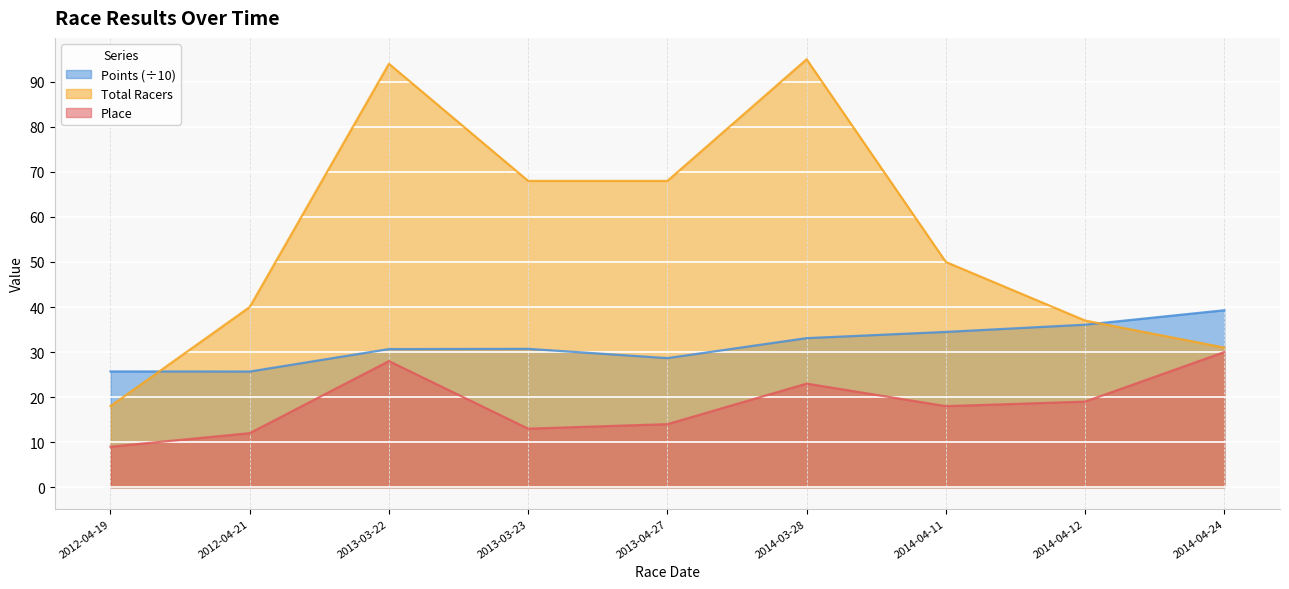

What is the difference between the maximum and minimum values in the Place series?

21.0